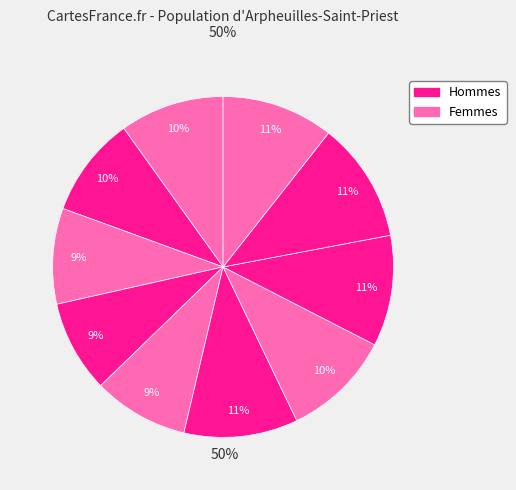

How many segments does this pie chart have?

10